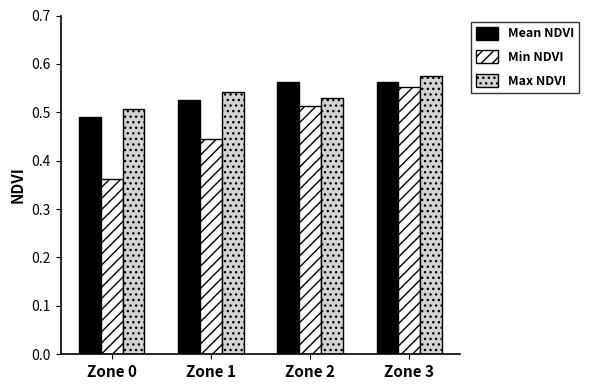

At which category does the chart reach its minimum across all series?

Zone 0